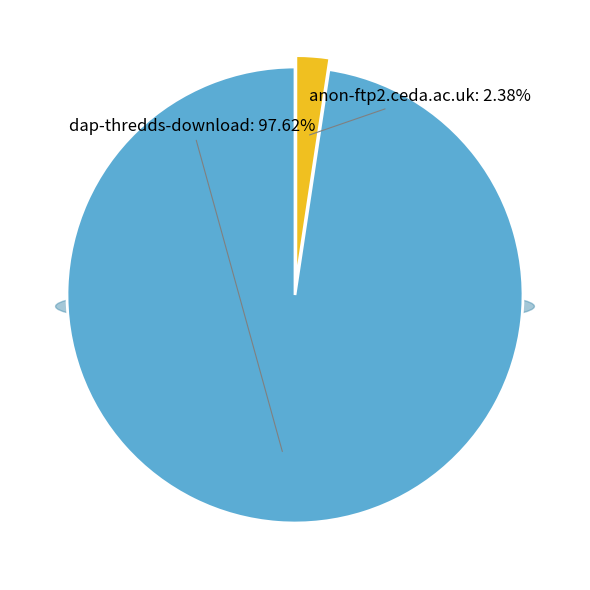

To the nearest percent, what is the difference between the largest and smallest slice percentages?

95%